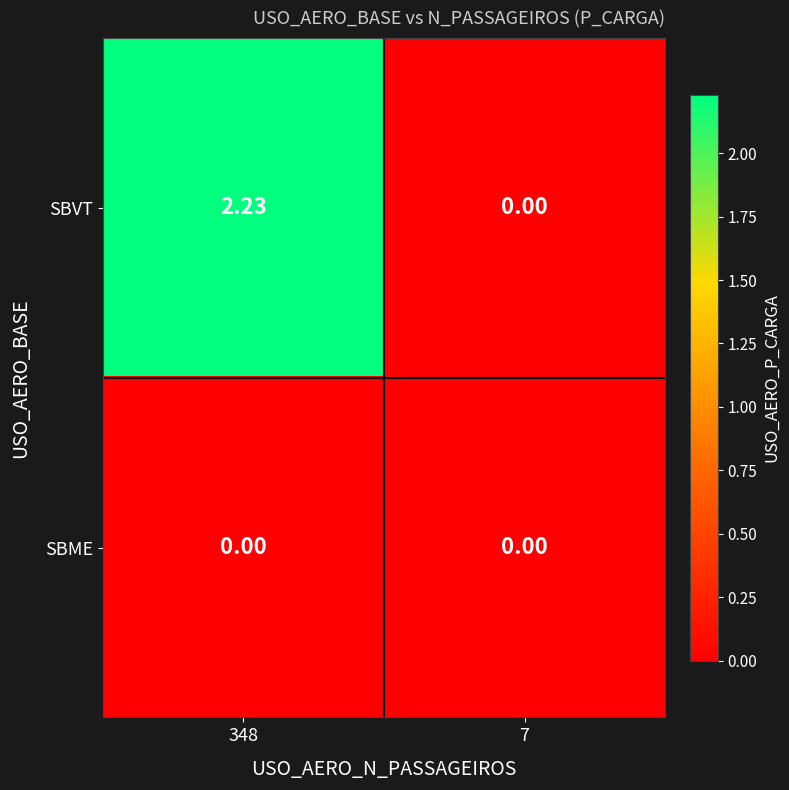

Which series changed the most between 348 and 7?

SBVT